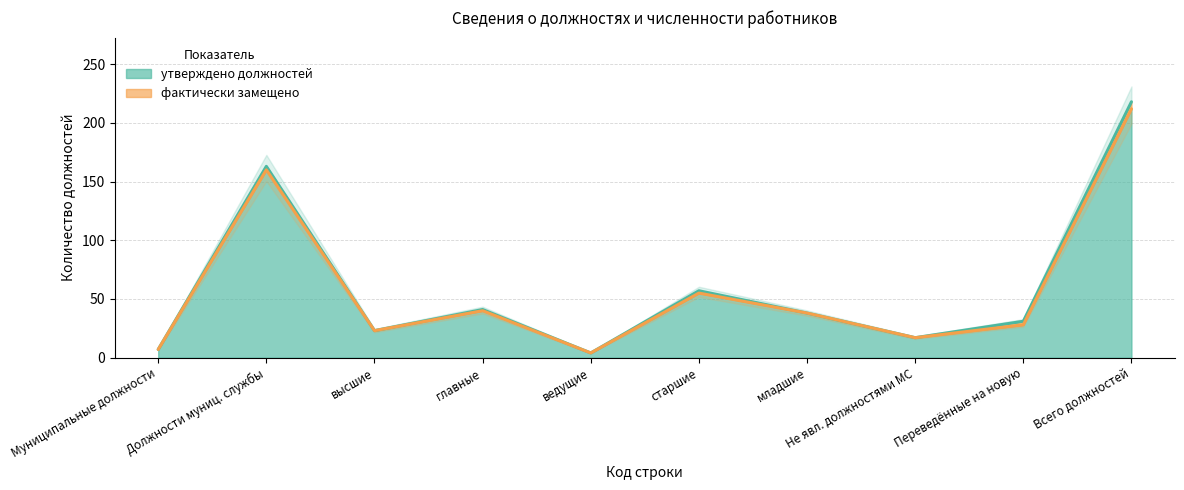

The утверждено должностей series shows 12 at Муниципальные должности. True or false?

False